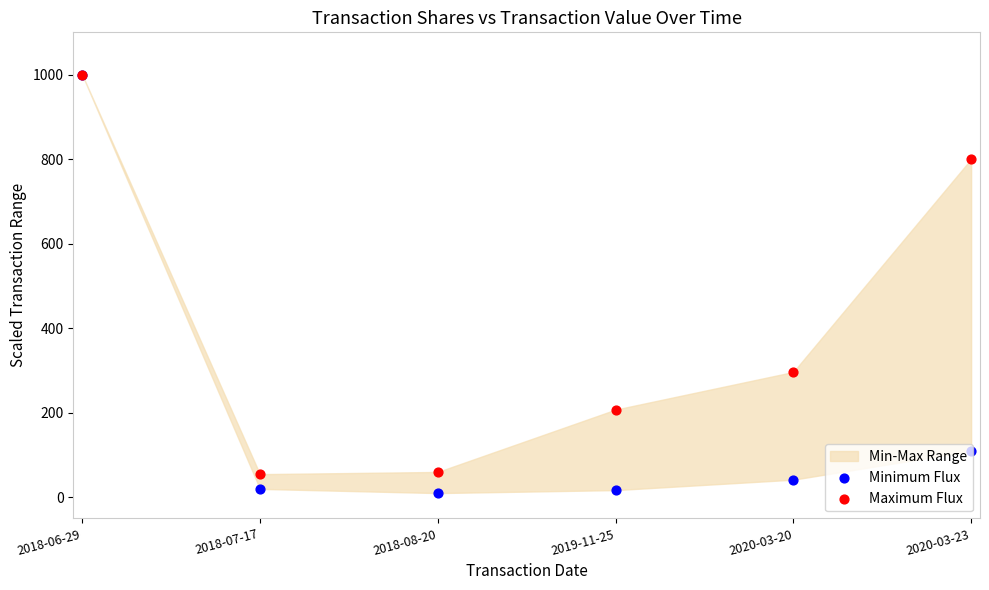

At how many categories does at least one series exceed 932?

1